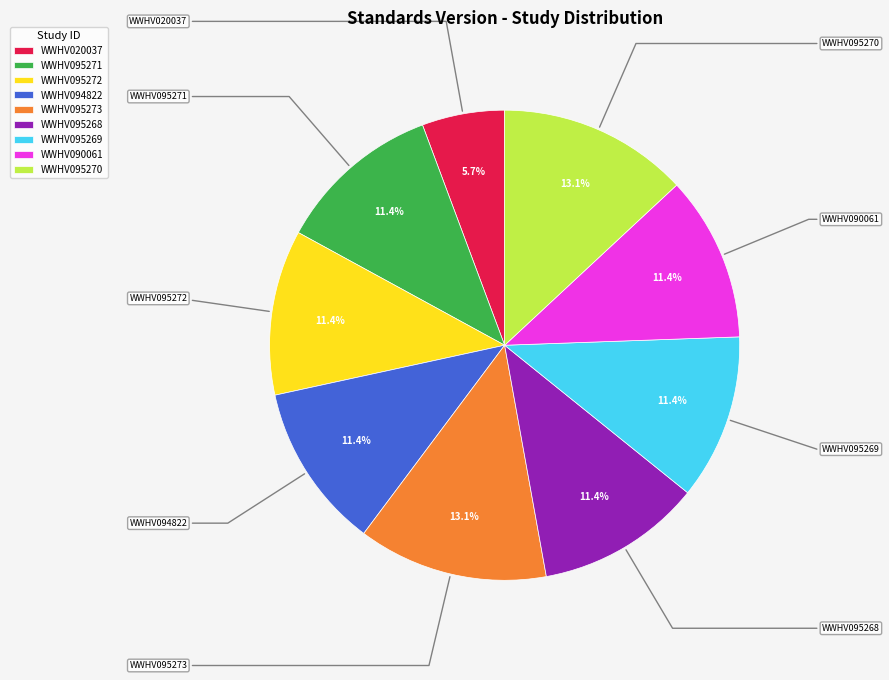

What is the ratio of the value at WWHV094822 to the value at WWHV090061?

1.0